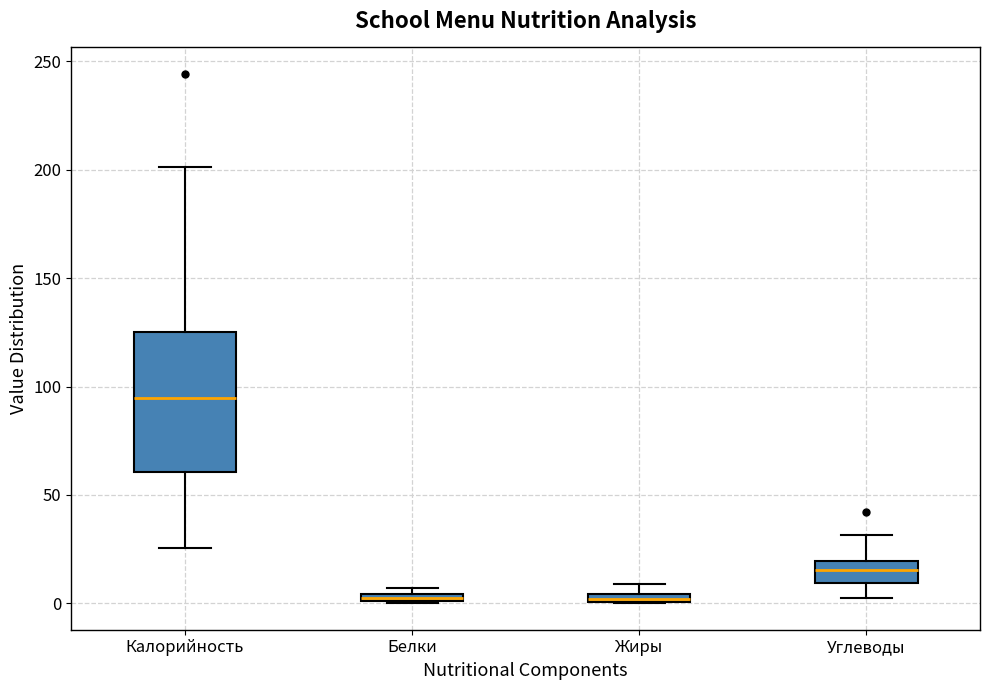

Where does the median line of the box for Калорийность sit on the y-axis? The values are not printed on the chart, so give them approximately, as read against the axis.

95